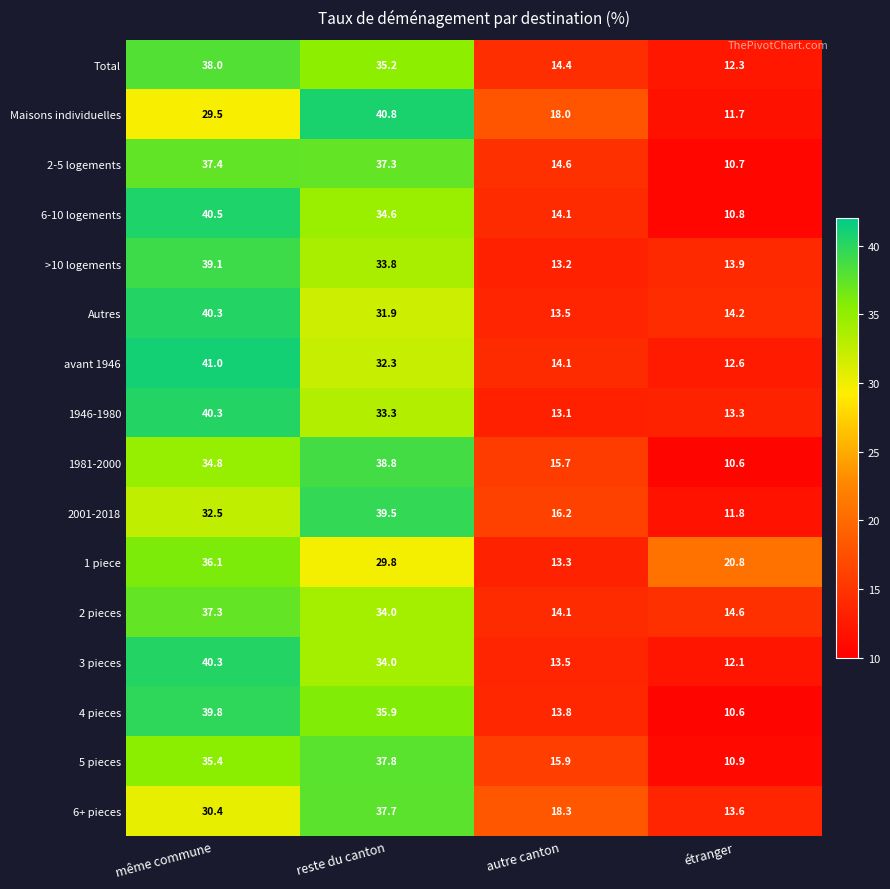

Where is >10 logements nearest to the value 26?

reste du canton